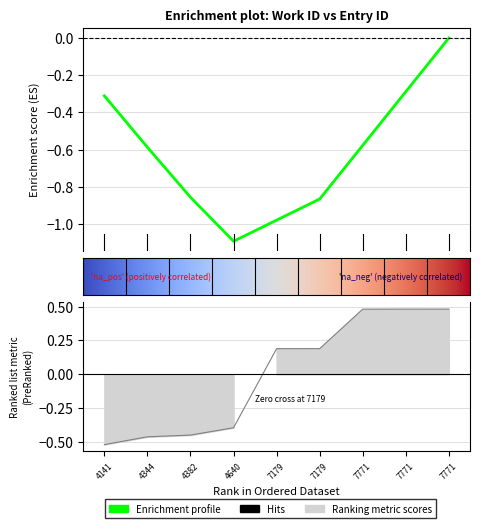

What is the difference between the values at 7771 and 4382?

0.9